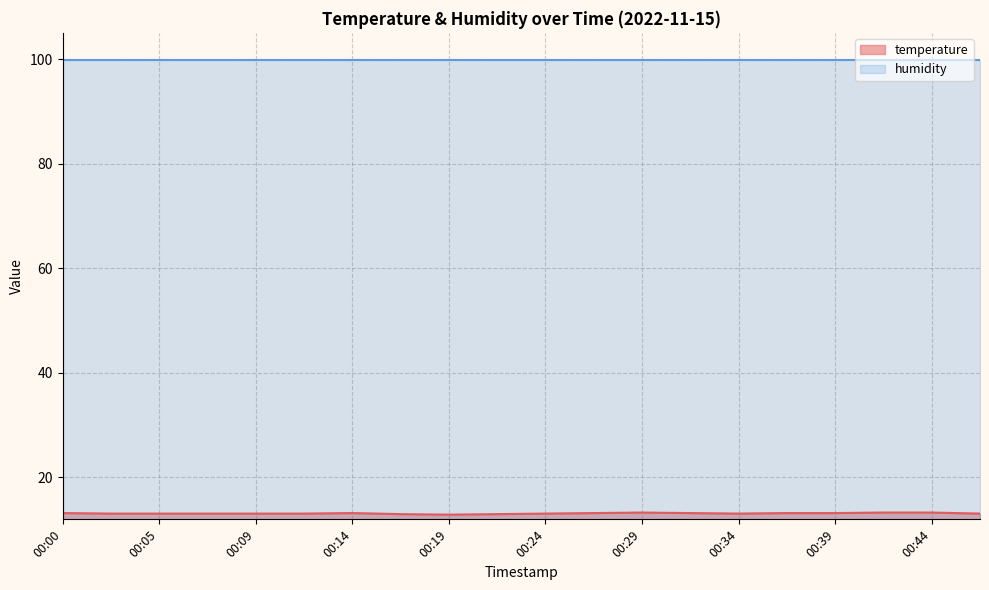

What is the maximum value shown in the chart?

99.9